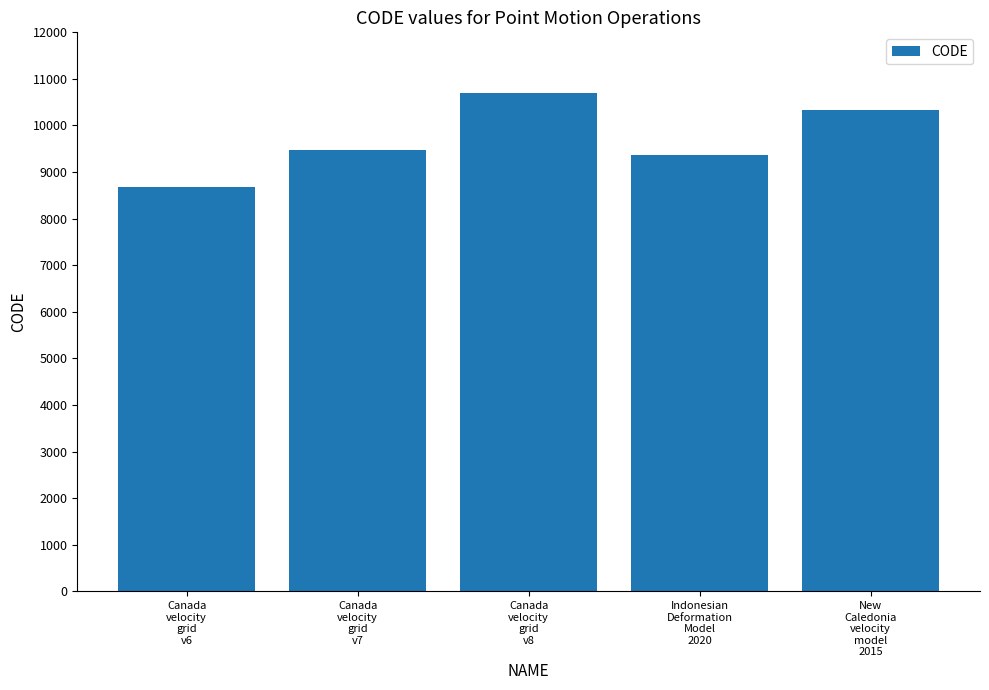

At which category does the chart reach its minimum across all series?

Canada
velocity
grid
v6